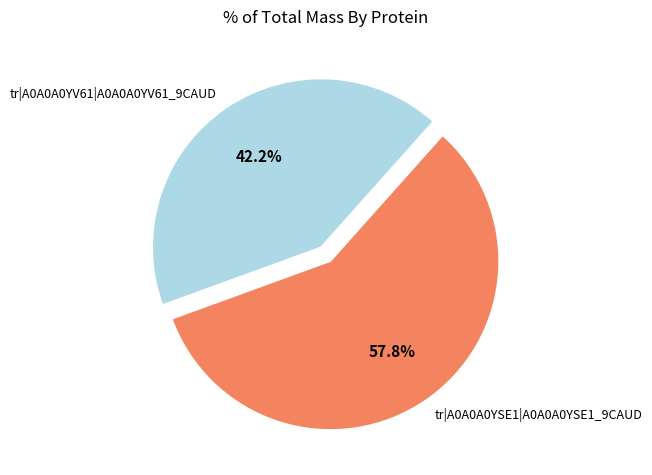

Which slice is the smallest?

tr|A0A0A0YV61|A0A0A0YV61_9CAUD